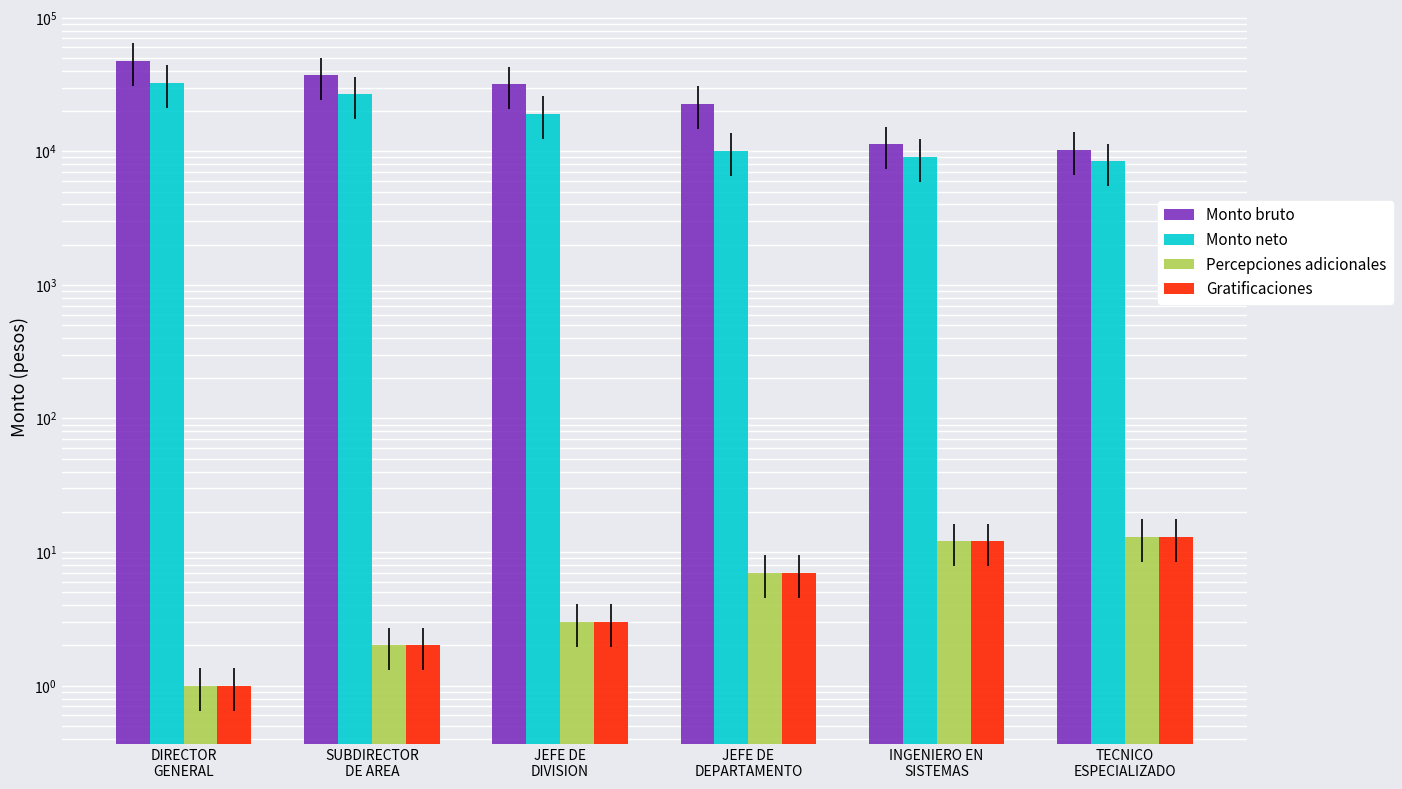

How many series are shown in this chart?

4